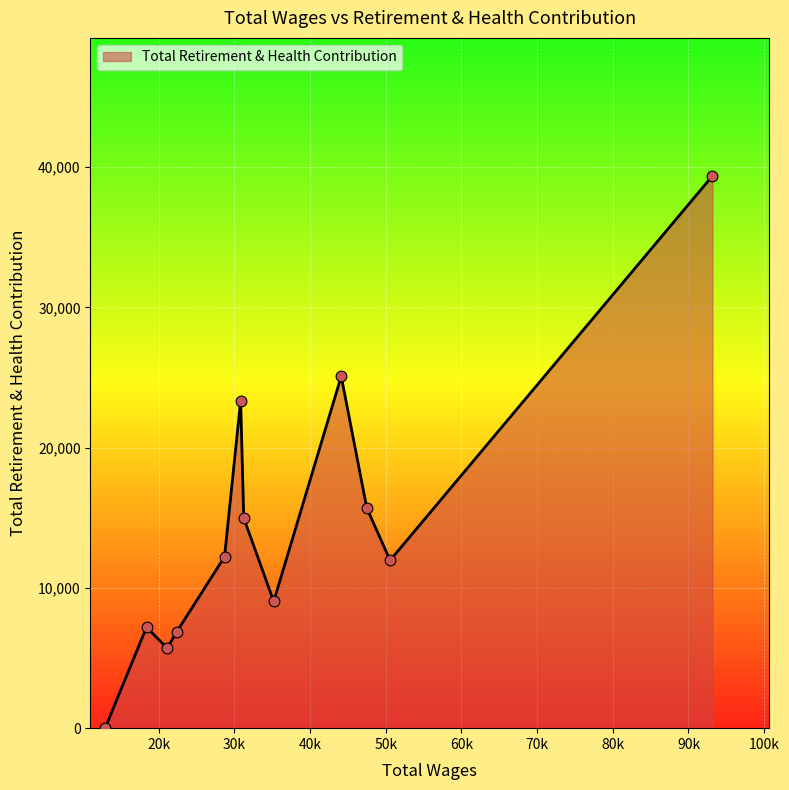

What is the maximum value shown in the chart?

39373